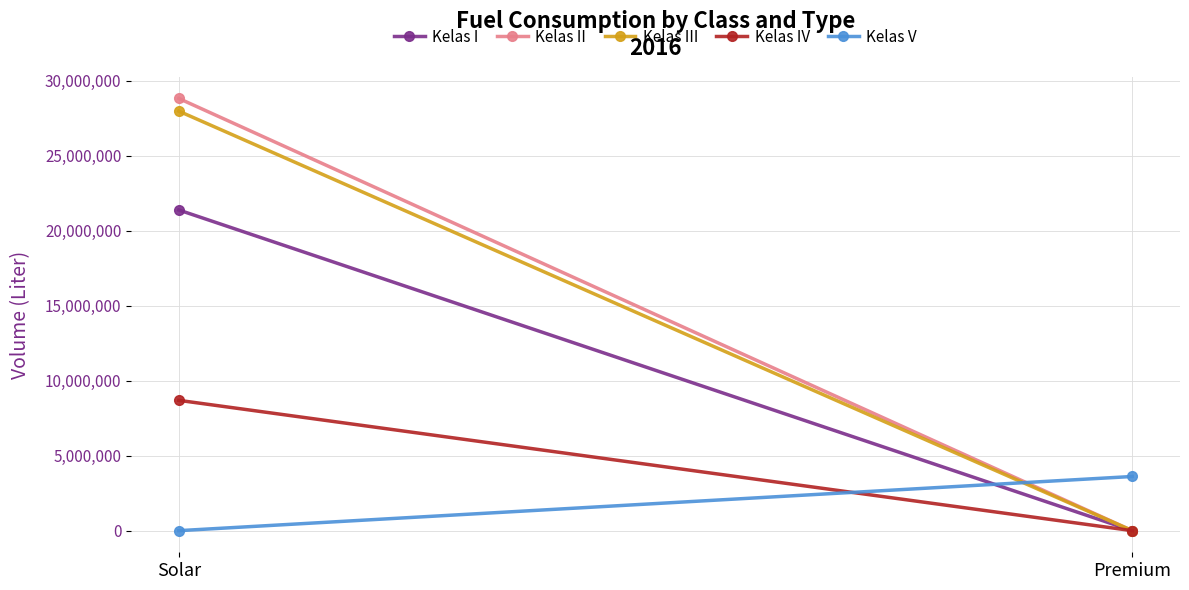

What are all the series names shown in the legend?

Kelas I, Kelas II, Kelas III, Kelas IV, Kelas V